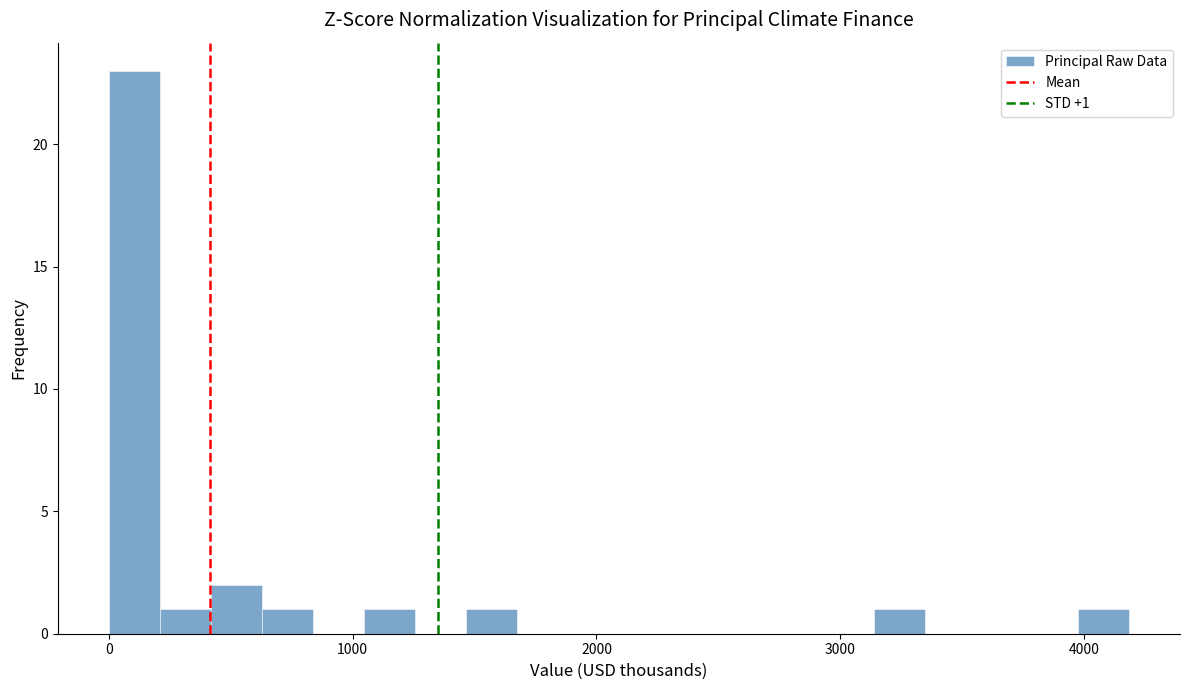

Around what value on the x-axis is the tallest bar? Give the approximate position of its centre, as read against the axis.

100